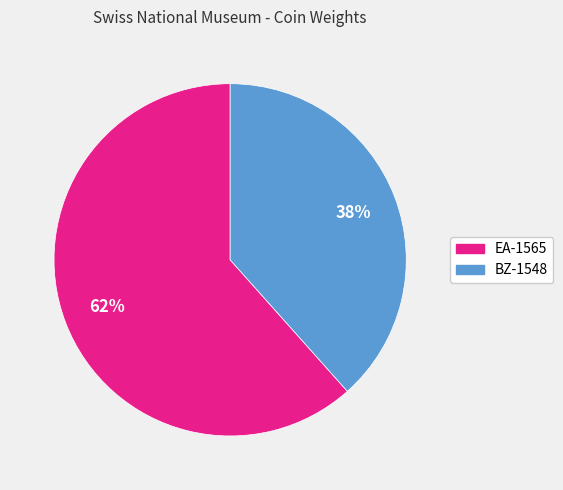

Count the number of slices in the pie.

2